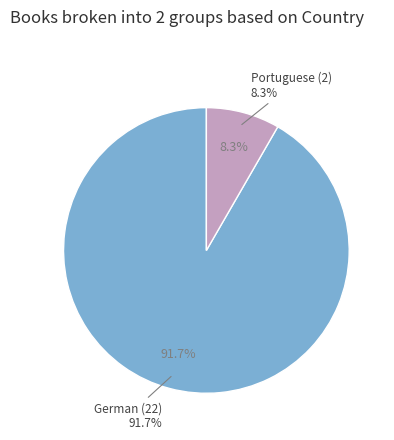

Combined, do German and Portuguese account for over 50%?

Yes